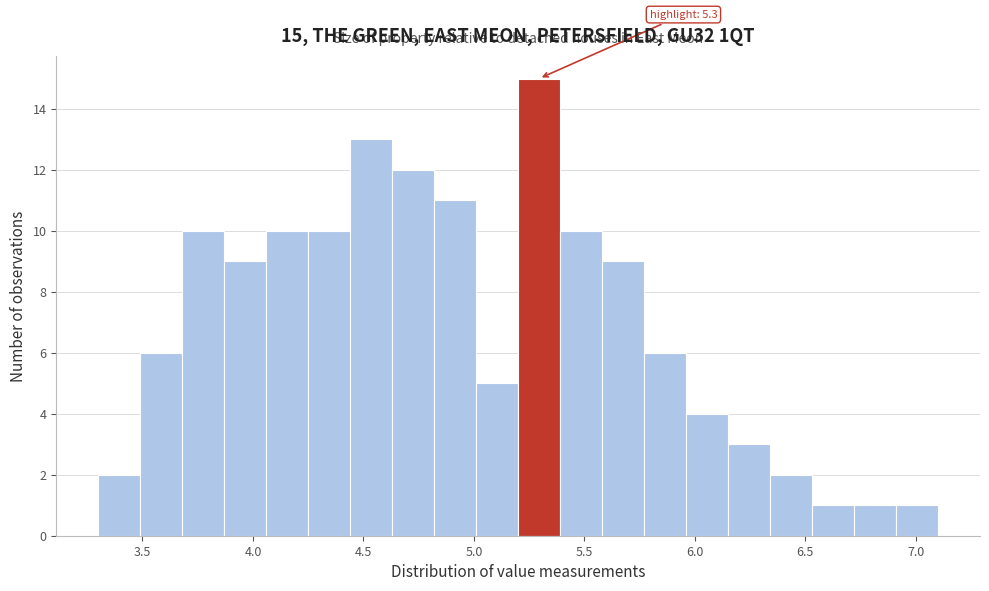

Around what value on the x-axis is the tallest bar? Give the approximate position of its centre, as read against the axis.

5.30